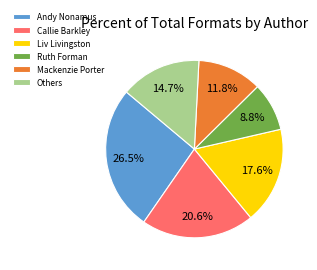

Rank the categories by value from highest to lowest.

Andy Nonamus, Callie Barkley, Liv Livingston, Others, Mackenzie Porter, Ruth Forman